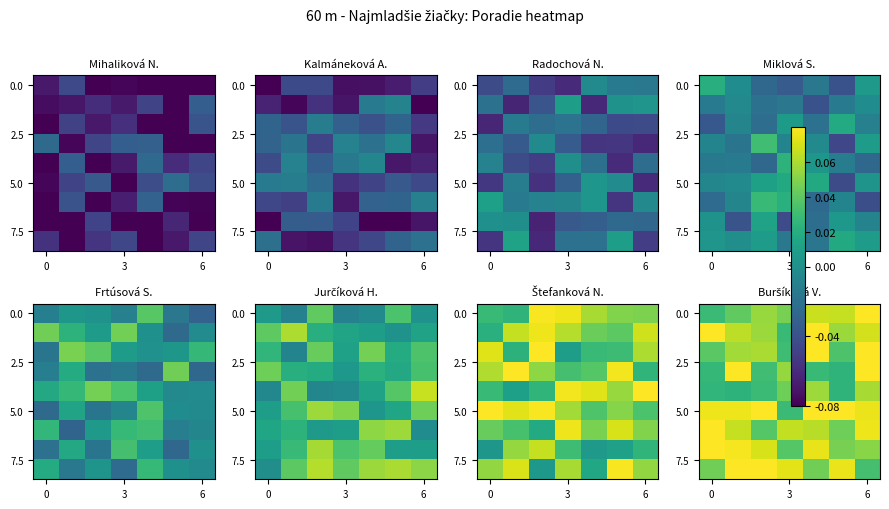

Which has a higher value, 3 or 3?

3